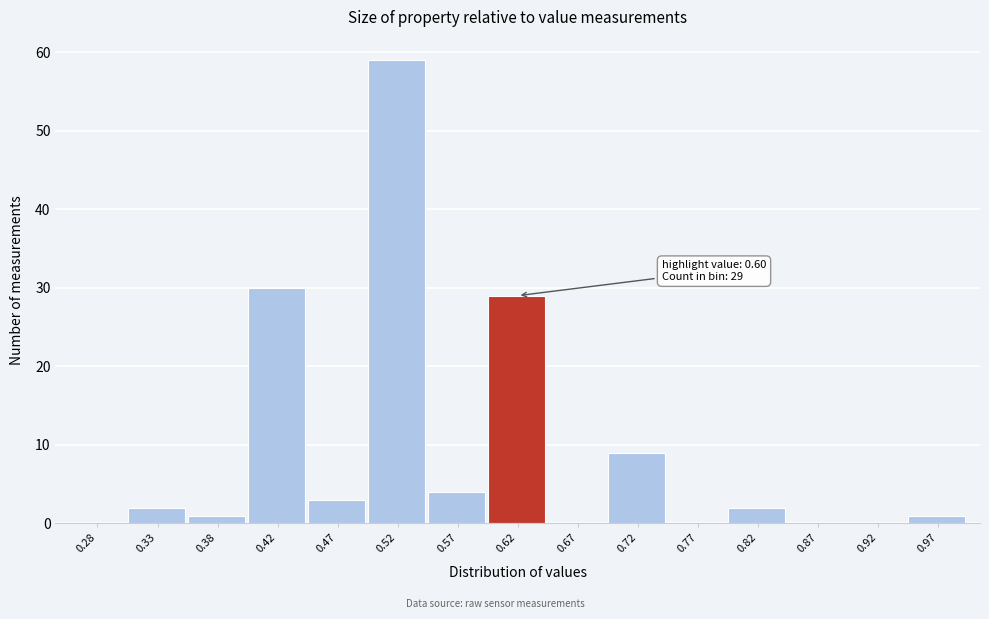

Which range on the x-axis has the tallest bar?

0.50 to 0.55